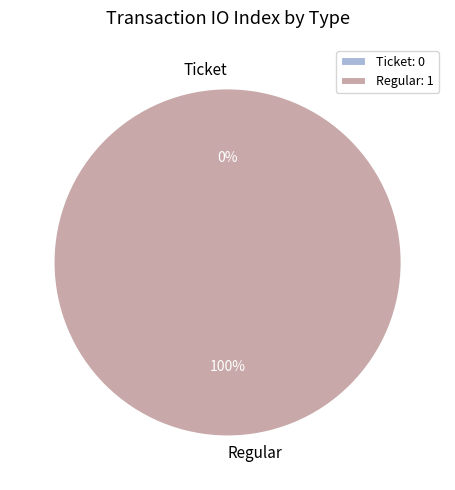

What percentage is NOT represented by Ticket?

100.0%